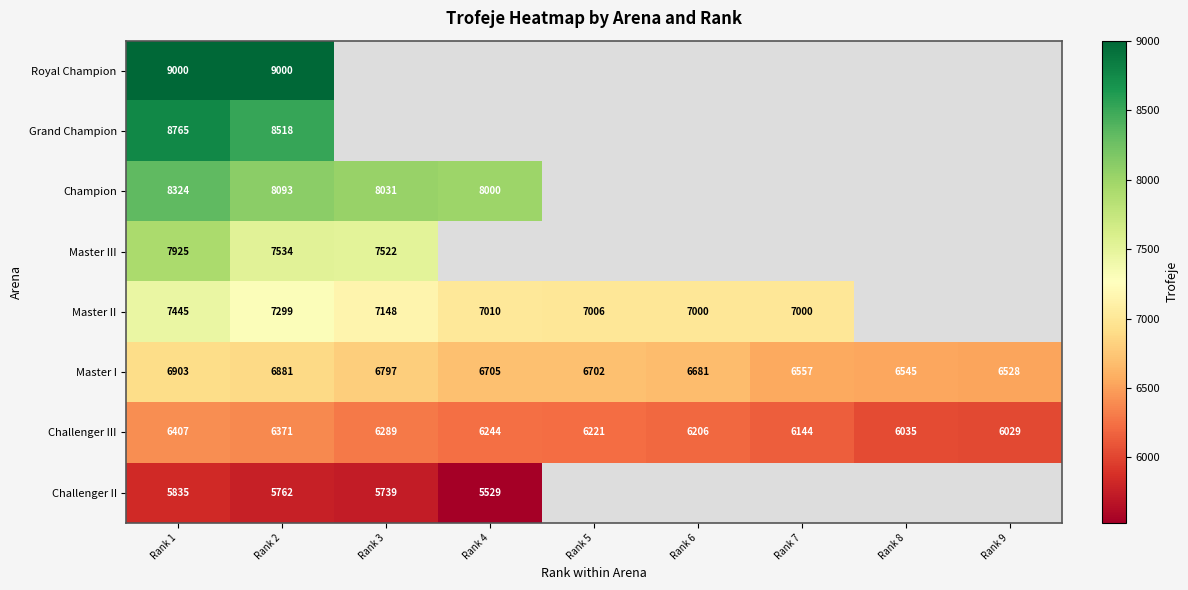

Count the number of data series in this chart.

8